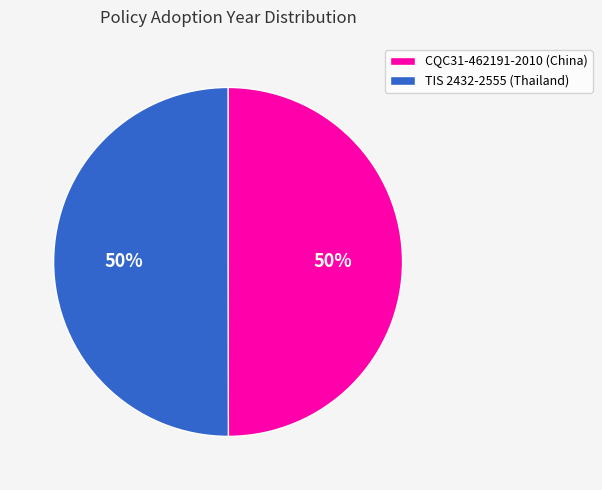

To the nearest percent, what is the combined percentage of CQC31-462191-2010 (China) and TIS 2432-2555 (Thailand)?

100%